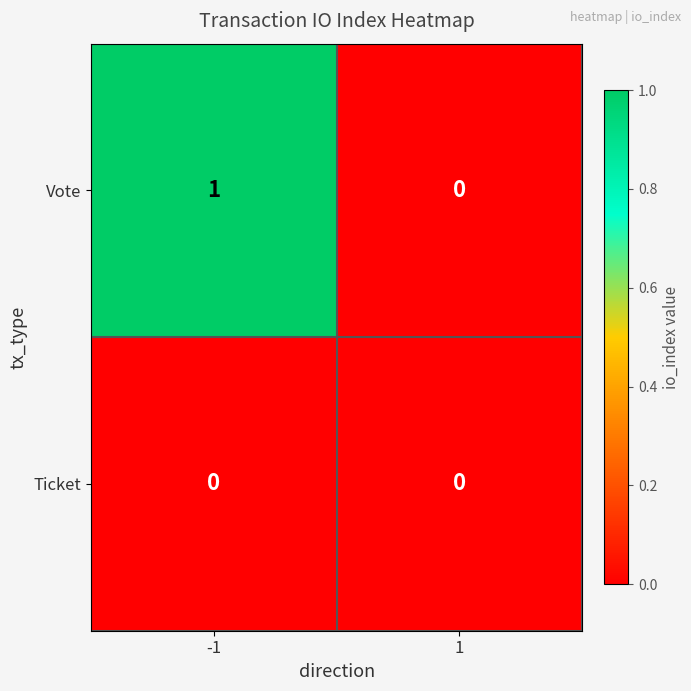

Reading left to right, extract all data points from this chart.

Vote: 1	0
Ticket: 0	0